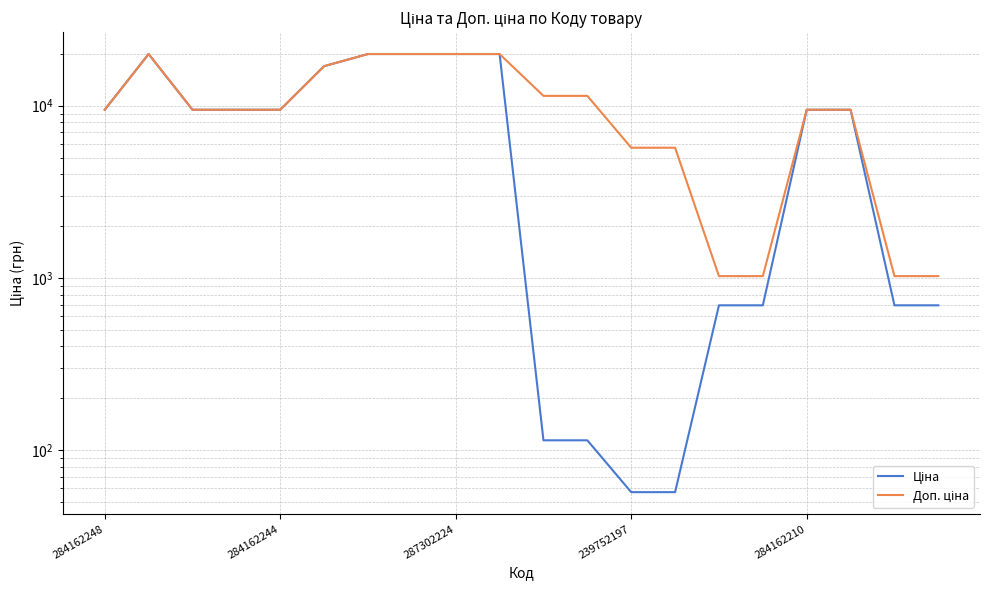

What is the difference between the second highest and minimum values in the Доп. ціна series?

18939.5